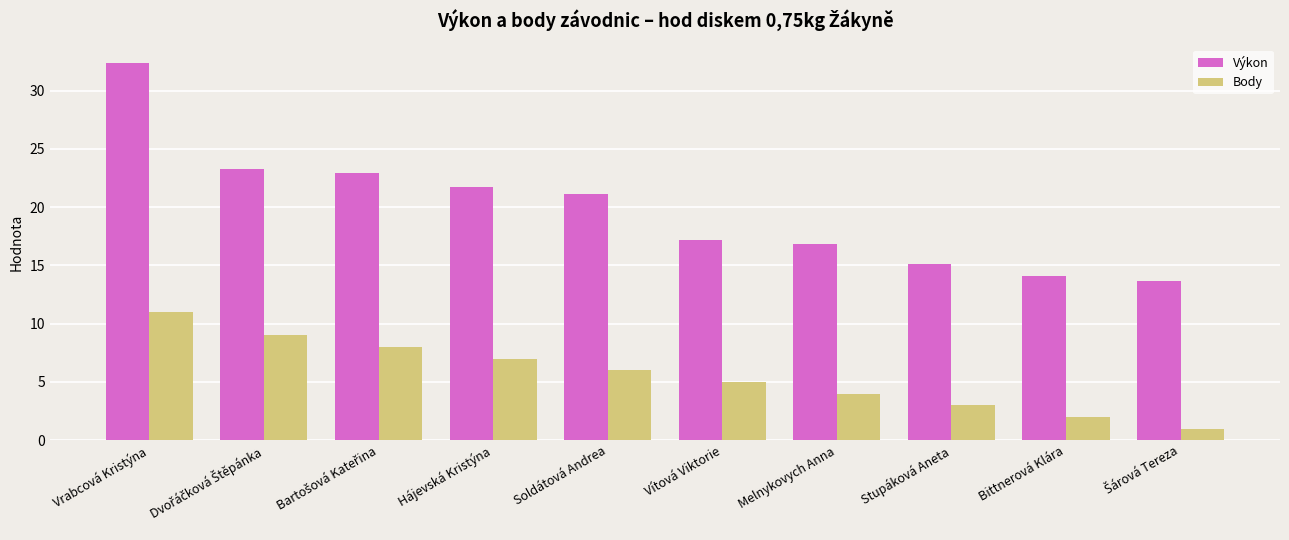

How many values in the Body series are below 6?

5